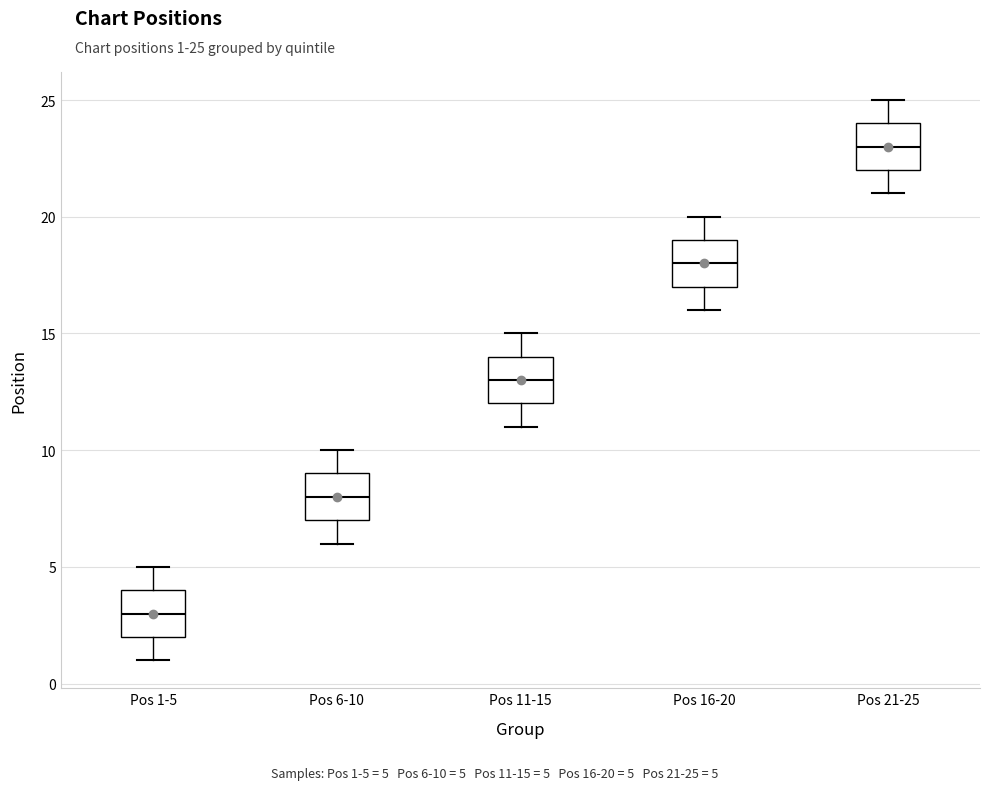

Where is the upper edge of the box for Pos 1-5 on the y-axis? The values are not printed on the chart, so give them approximately, as read against the axis.

4